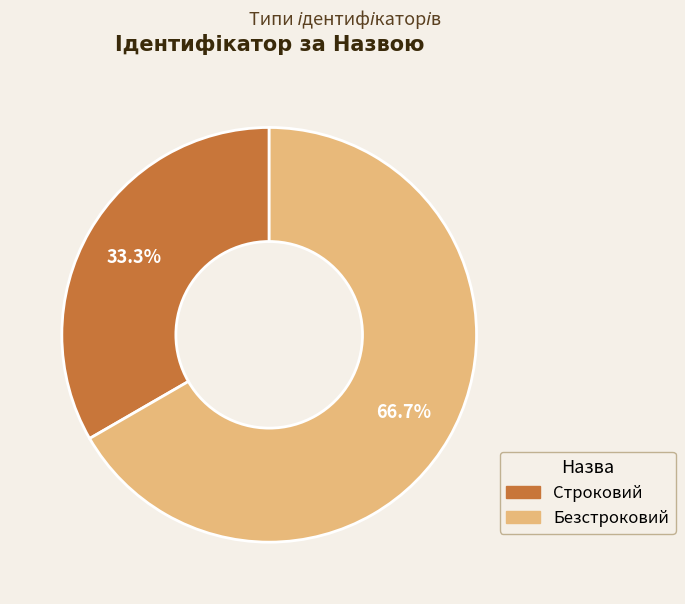

To the nearest percent, what is the difference between the largest and smallest slice percentages?

33%